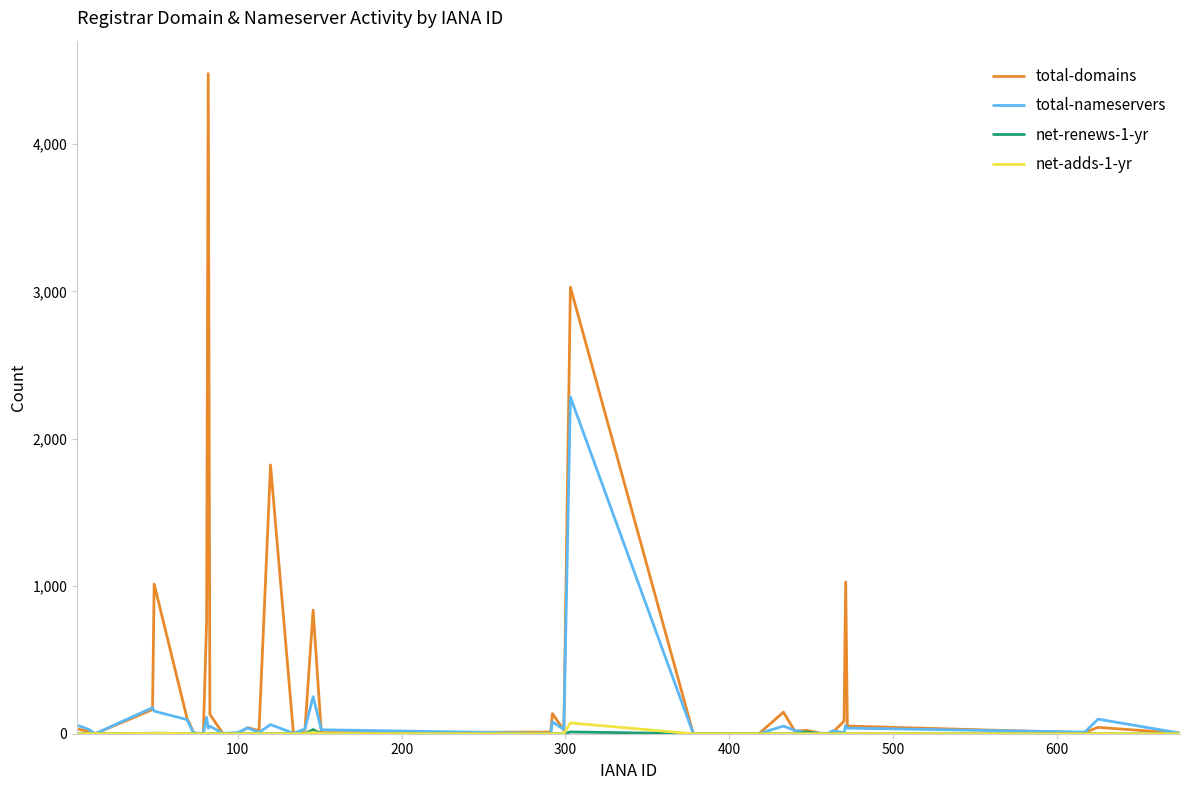

Which series has the widest spread of values?

total-domains